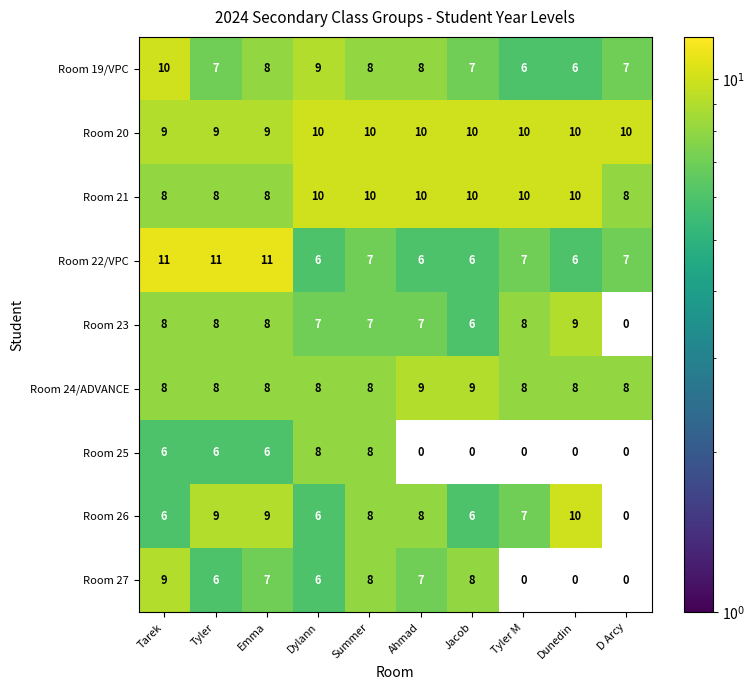

Which series changed the most between Tyler and Summer?

Room 22/VPC